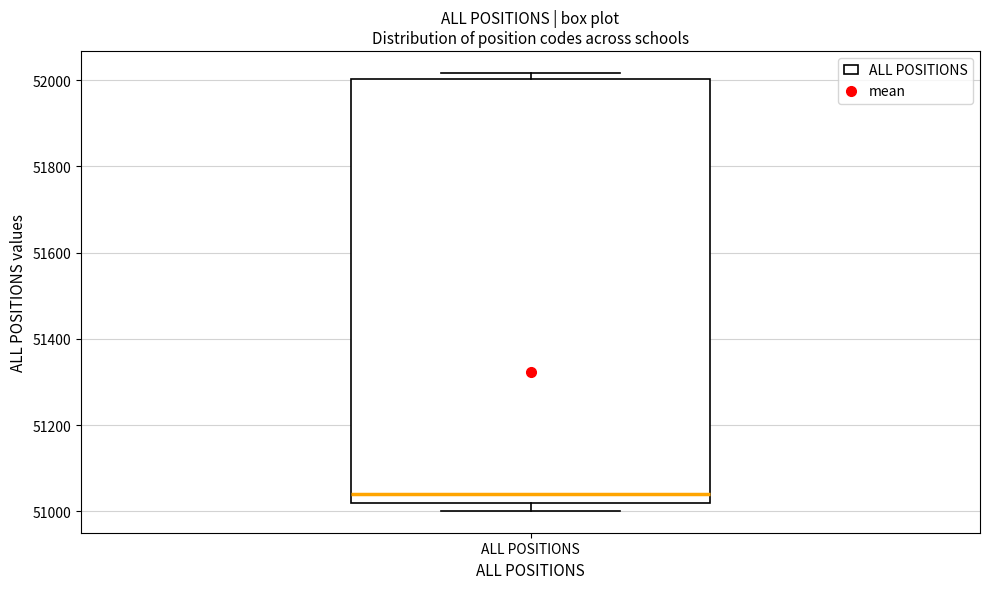

Transcribe this box plot: give where the median line is, the range the box spans, and where the two whiskers end, as read against the y-axis. The values are not printed on the chart, so give them approximately, as read against the axis.

median 51040, box 51020 to 52000, whiskers 51000 to 52020